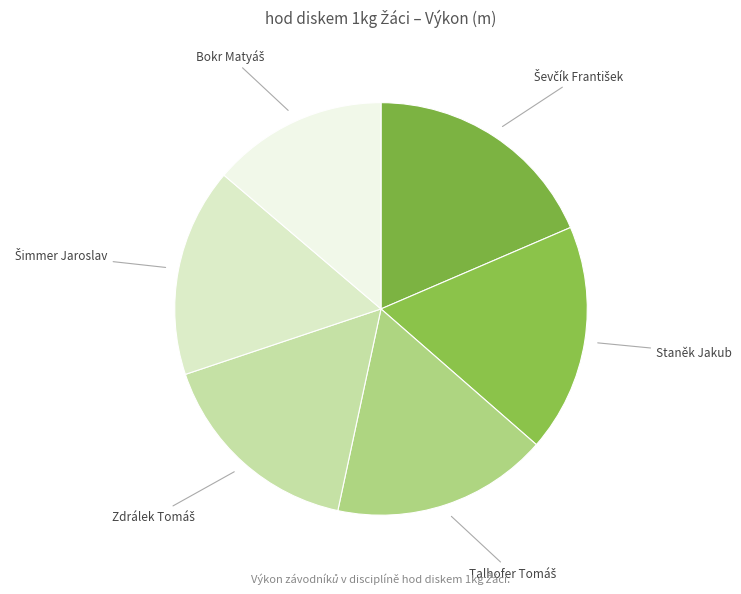

To the nearest percent, what is the average slice percentage?

17%